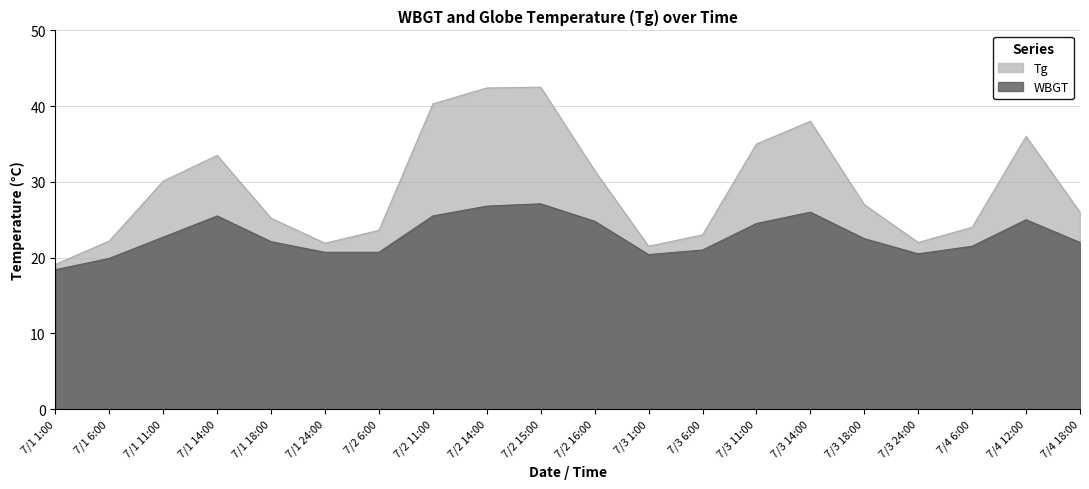

Which series has the widest spread of values?

Tg